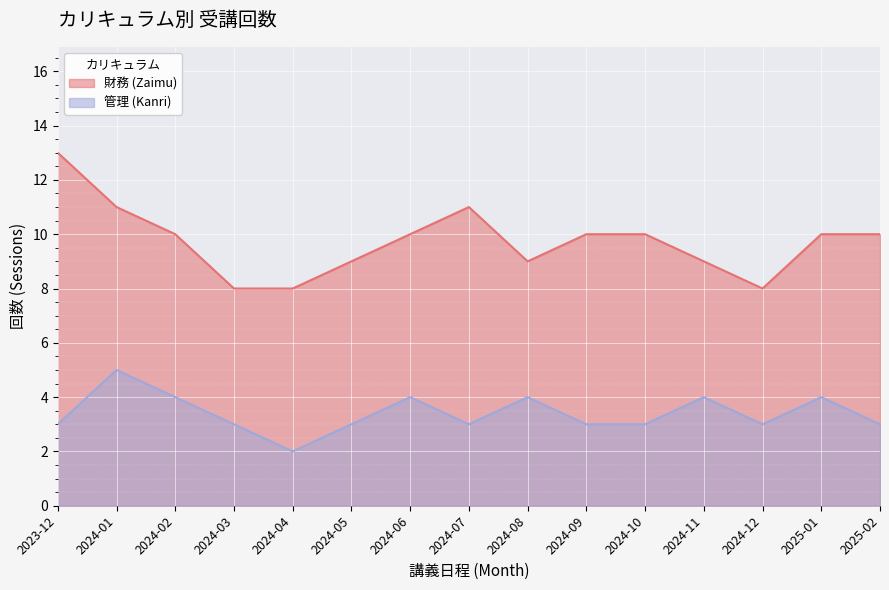

The 管理 (Kanri) series shows 5 at 2024-03. True or false?

False